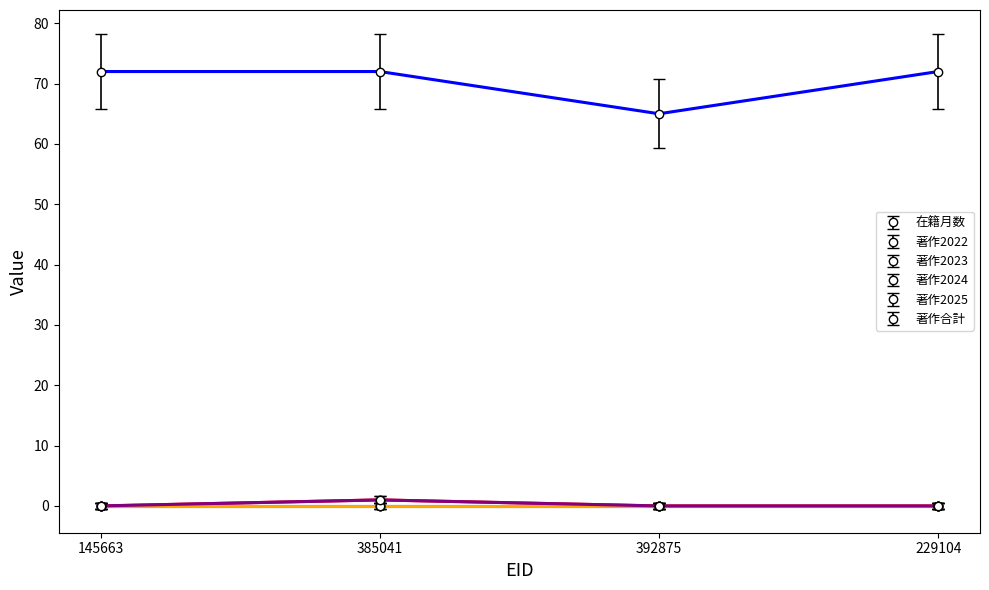

How many interior local peaks does the 著作2024 series have?

1